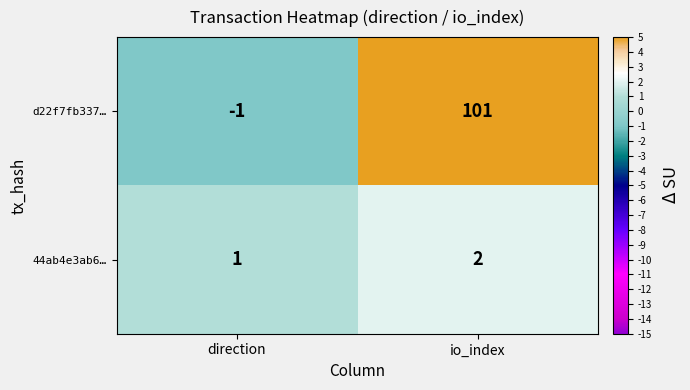

What is the approximate value of d22f7fb337… at io_index?

101